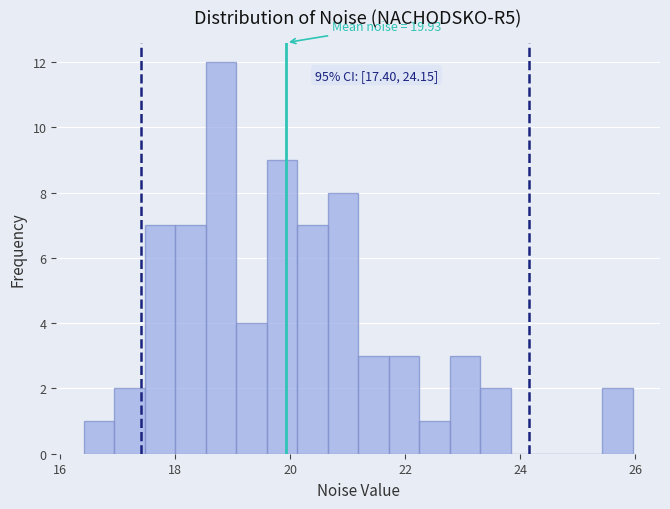

Read against the x-axis, roughly where is the centre of the tallest bar?

18.8